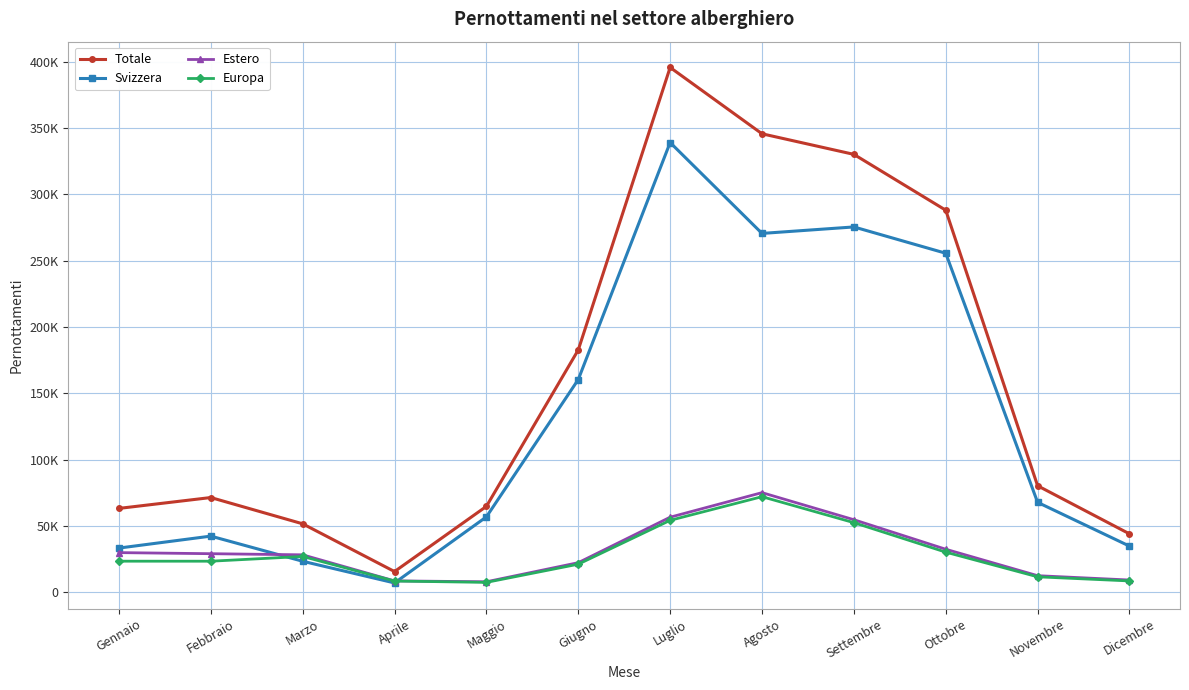

Is this an area chart (filled region under the line)?

No